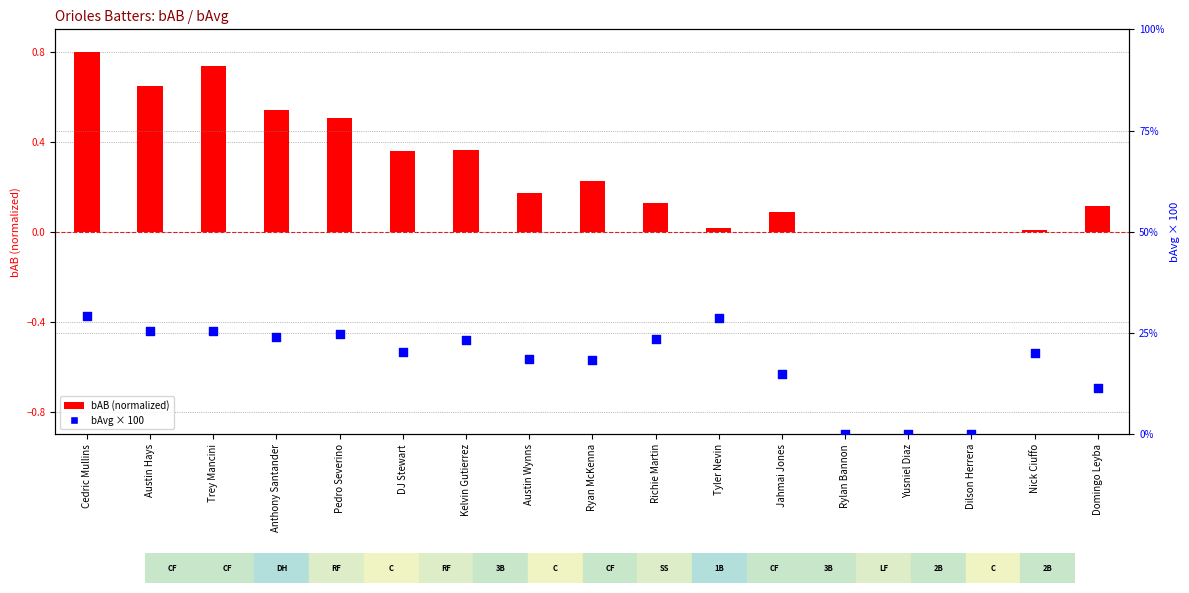

What are all the series names shown in the legend?

bAB (normalized), bAvg * 100